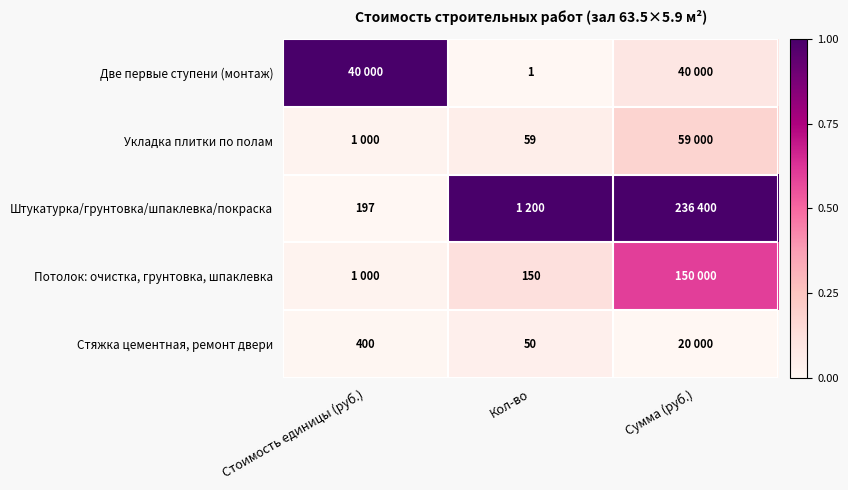

True or false: Штукатурка/грунтовка/шпаклевка/покраска has a value of 1.5 at Сумма (руб.).

False